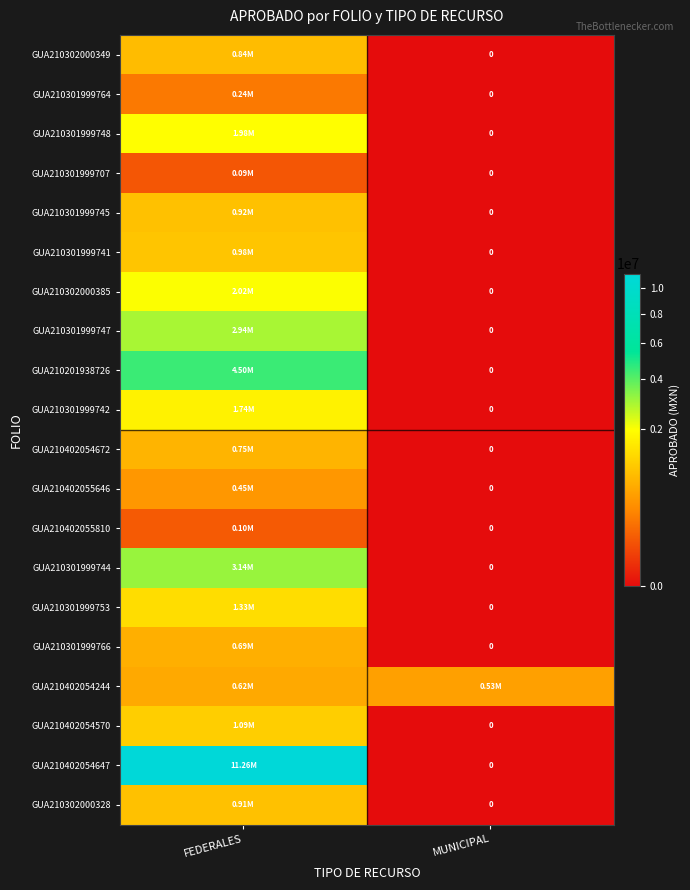

How many data points does each series have?

2